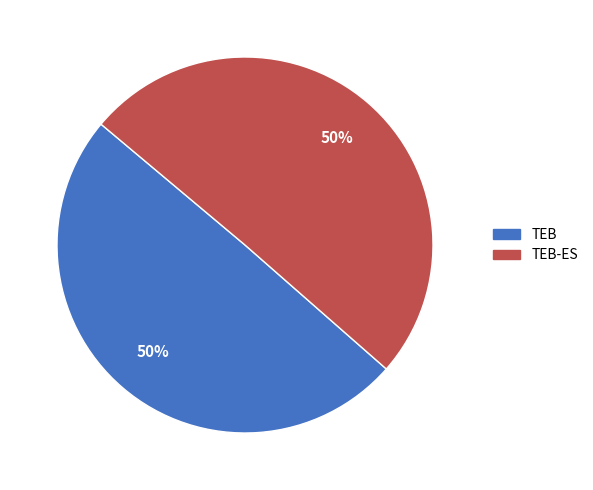

True or false: TEB accounts for 58% of the total.

False